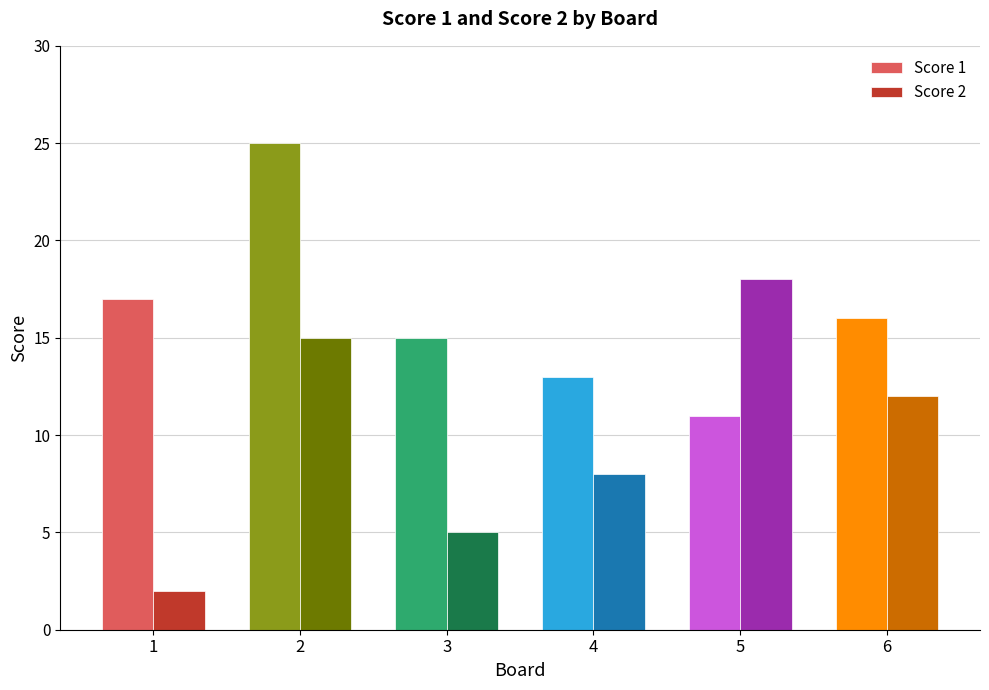

How many data points does each series have?

6